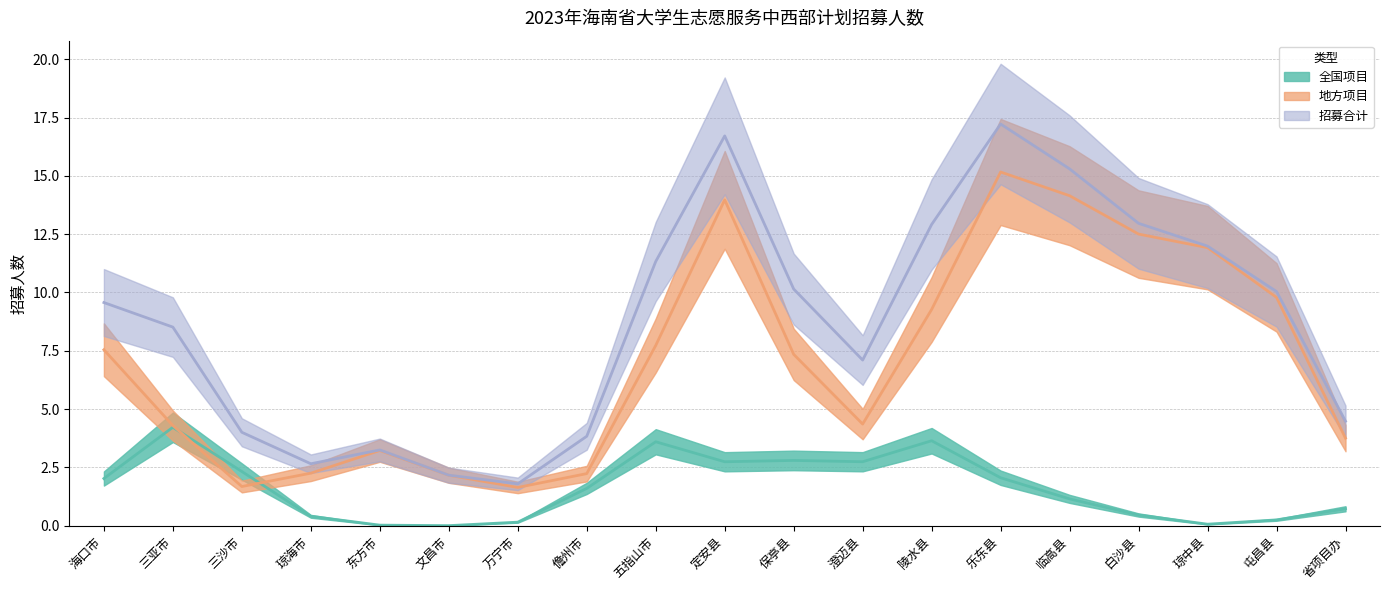

What is the sum of all 全国项目 values?

31